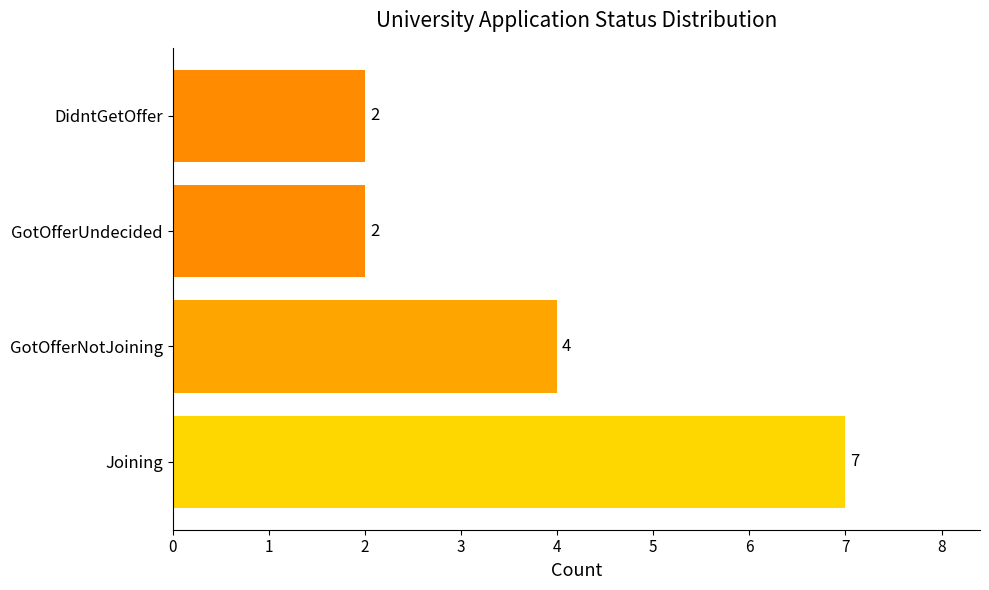

Which category has the highest value across all series?

Joining